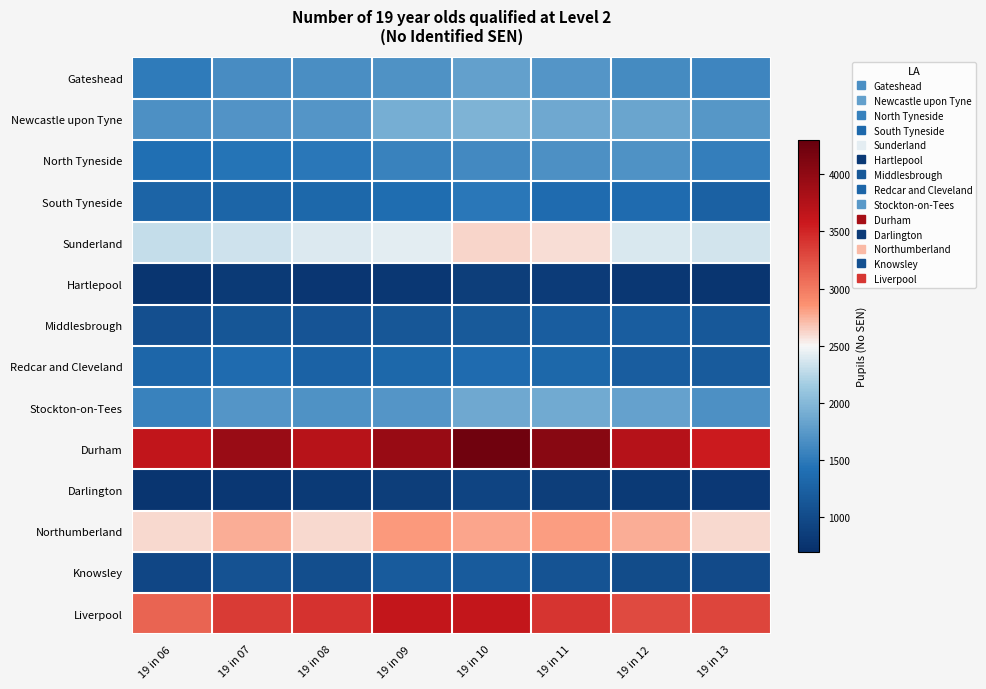

Reading left to right, what are all the values shown in this chart?

Gateshead: 19 in 06=1510	19 in 07=1650	19 in 08=1670	19 in 09=1690	19 in 10=1810	19 in 11=1720	19 in 12=1640	19 in 13=1590
Newcastle upon Tyne: 19 in 06=1675	19 in 07=1710	19 in 08=1720	19 in 09=1910	19 in 10=1960	19 in 11=1875	19 in 12=1850	19 in 13=1740
North Tyneside: 19 in 06=1415	19 in 07=1455	19 in 08=1485	19 in 09=1570	19 in 10=1615	19 in 11=1680	19 in 12=1695	19 in 13=1540
South Tyneside: 19 in 06=1280	19 in 07=1295	19 in 08=1320	19 in 09=1375	19 in 10=1485	19 in 11=1365	19 in 12=1365	19 in 13=1255
Sunderland: 19 in 06=2290	19 in 07=2340	19 in 08=2390	19 in 09=2420	19 in 10=2625	19 in 11=2595	19 in 12=2385	19 in 13=2350
Hartlepool: 19 in 06=770	19 in 07=825	19 in 08=780	19 in 09=785	19 in 10=865	19 in 11=835	19 in 12=795	19 in 13=760
Middlesbrough: 19 in 06=1060	19 in 07=1125	19 in 08=1110	19 in 09=1140	19 in 10=1165	19 in 11=1215	19 in 12=1220	19 in 13=1160
Redcar and Cleveland: 19 in 06=1305	19 in 07=1370	19 in 08=1270	19 in 09=1330	19 in 10=1365	19 in 11=1320	19 in 12=1220	19 in 13=1185
Stockton-on-Tees: 19 in 06=1565	19 in 07=1725	19 in 08=1690	19 in 09=1720	19 in 10=1875	19 in 11=1885	19 in 12=1815	19 in 13=1675
Durham: 19 in 06=3640	19 in 07=3925	19 in 08=3710	19 in 09=3940	19 in 10=4225	19 in 11=4055	19 in 12=3725	19 in 13=3560
Darlington: 19 in 06=765	19 in 07=785	19 in 08=820	19 in 09=860	19 in 10=925	19 in 11=865	19 in 12=825	19 in 13=810
Northumberland: 19 in 06=2610	19 in 07=2760	19 in 08=2605	19 in 09=2825	19 in 10=2795	19 in 11=2815	19 in 12=2765	19 in 13=2600
Knowsley: 19 in 06=965	19 in 07=1085	19 in 08=1045	19 in 09=1180	19 in 10=1180	19 in 11=1105	19 in 12=1015	19 in 13=1005
Liverpool: 19 in 06=3120	19 in 07=3365	19 in 08=3420	19 in 09=3625	19 in 10=3635	19 in 11=3405	19 in 12=3285	19 in 13=3305